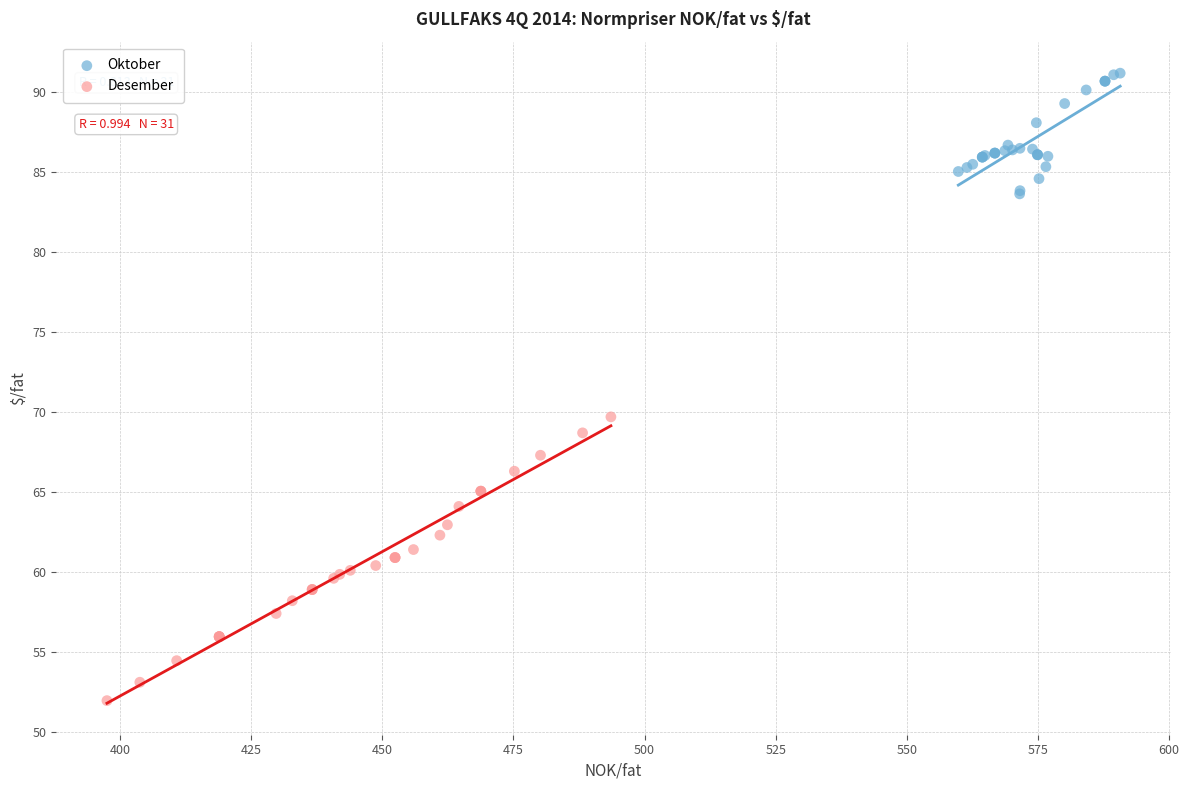

Which series reaches the maximum Y coordinate?

Oktober